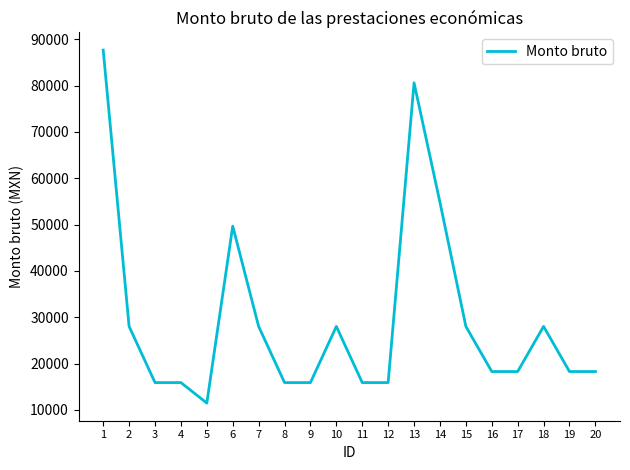

What is the smallest value displayed?

11483